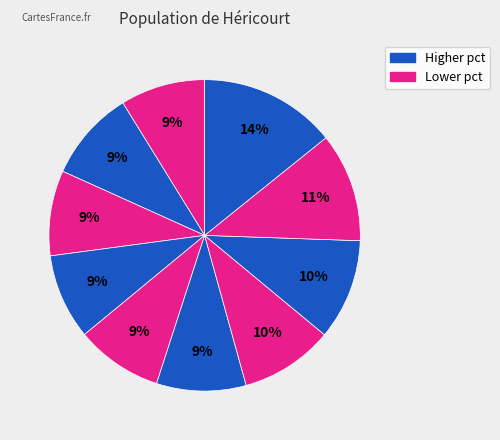

How many segments does this pie chart have?

10